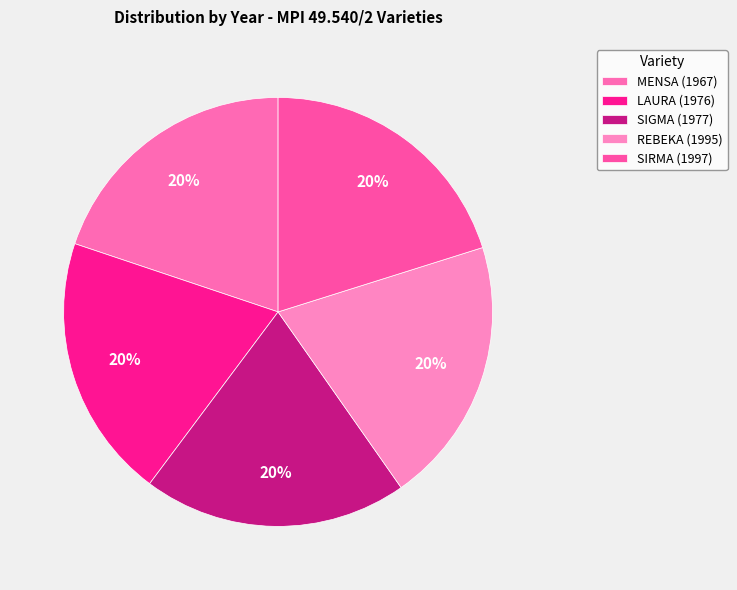

How many segments does this pie chart have?

5